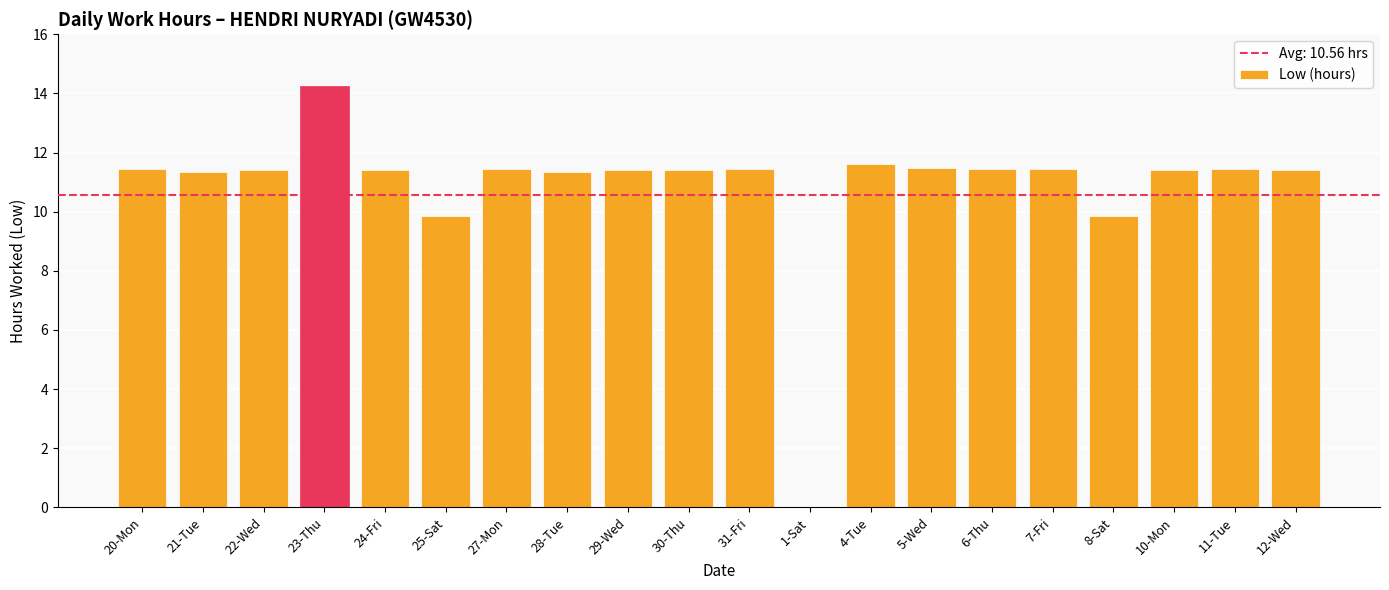

At which label does the data first exceed 11?

20-Mon